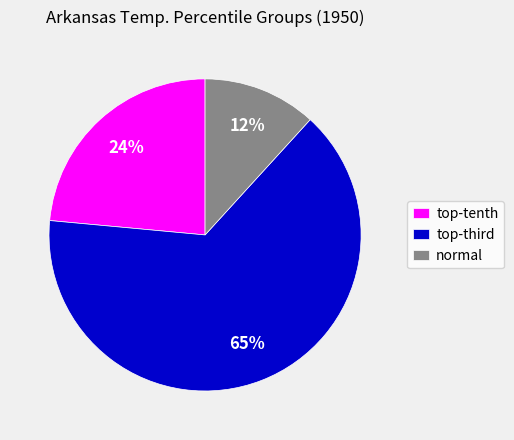

To the nearest percent, what portion does normal represent?

12%